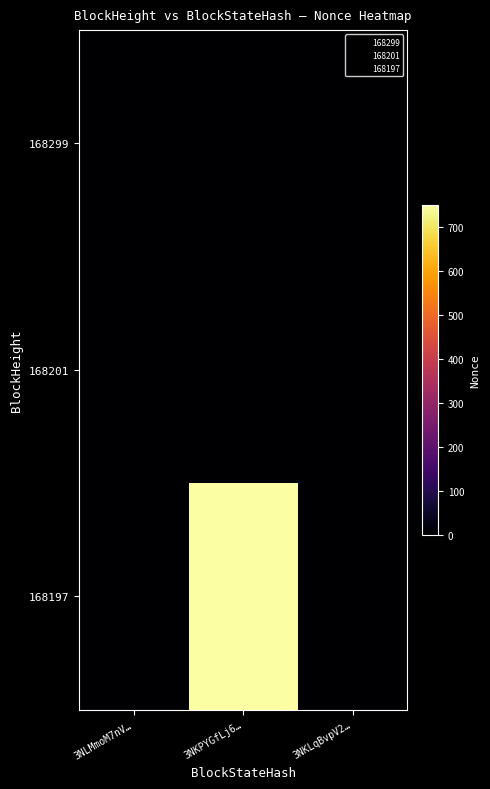

Which series changed the most between 3NLMmoM7nV… and 3NKLqBvpV2…?

168299